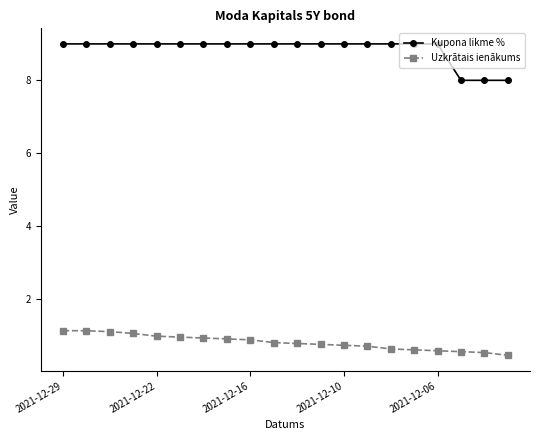

True or false: Uzkrātais ienākums and Kupona likme % cross at least once.

False